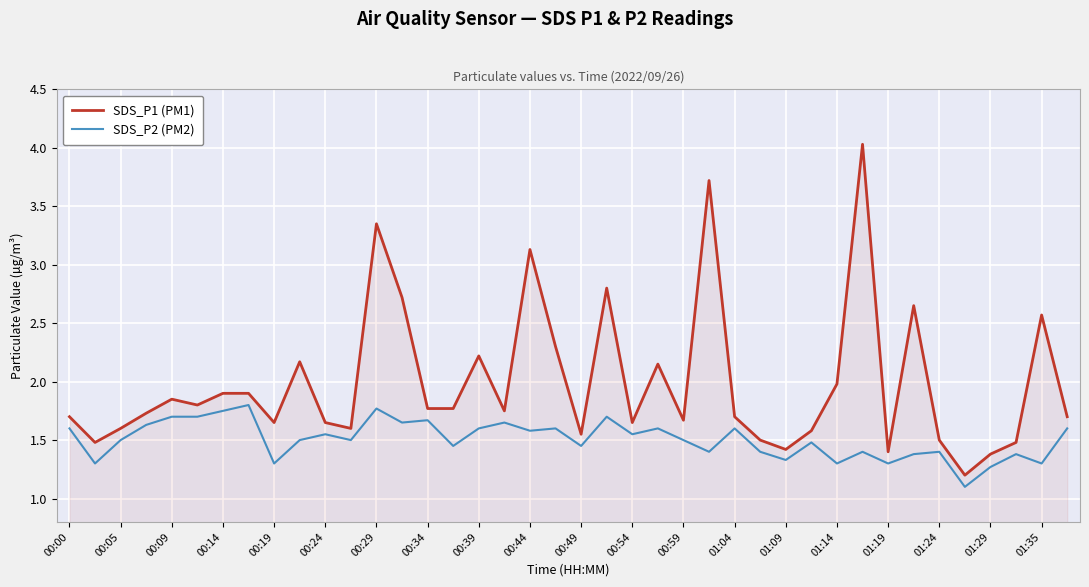

Rank the series by their average value, from lowest to highest.

SDS_P2 (PM2), SDS_P1 (PM1)